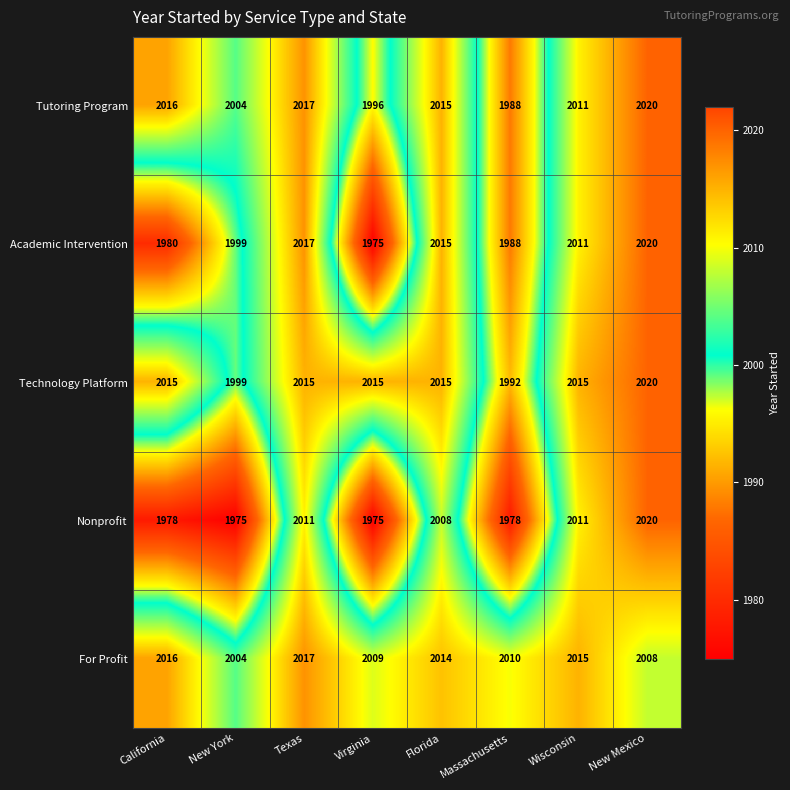

List the labels in order of Tutoring Program value, smallest first.

Massachusetts, Virginia, New York, Wisconsin, Florida, California, Texas, New Mexico